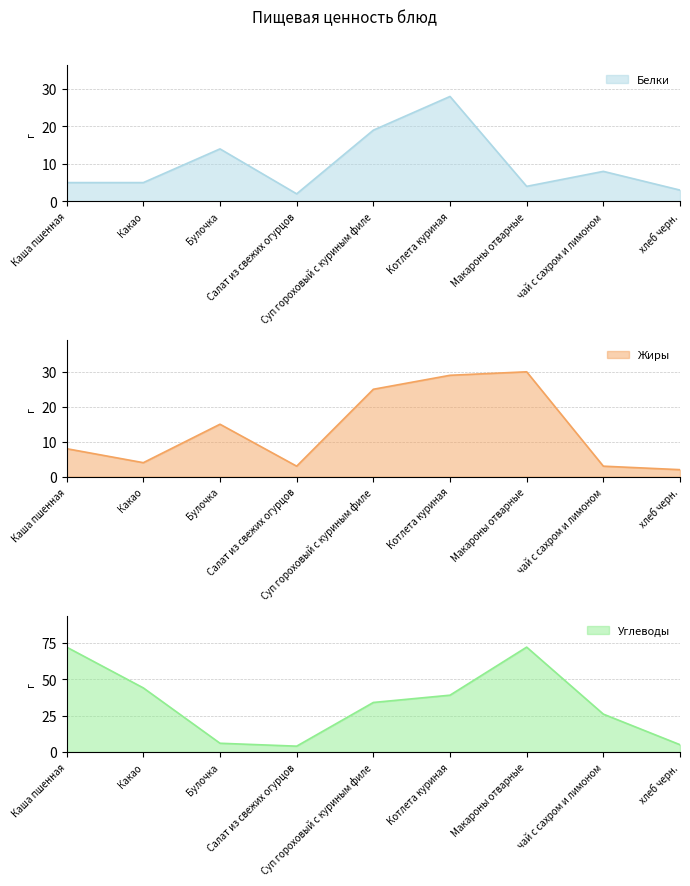

True or false: Белки and Углеводы cross at least once.

True